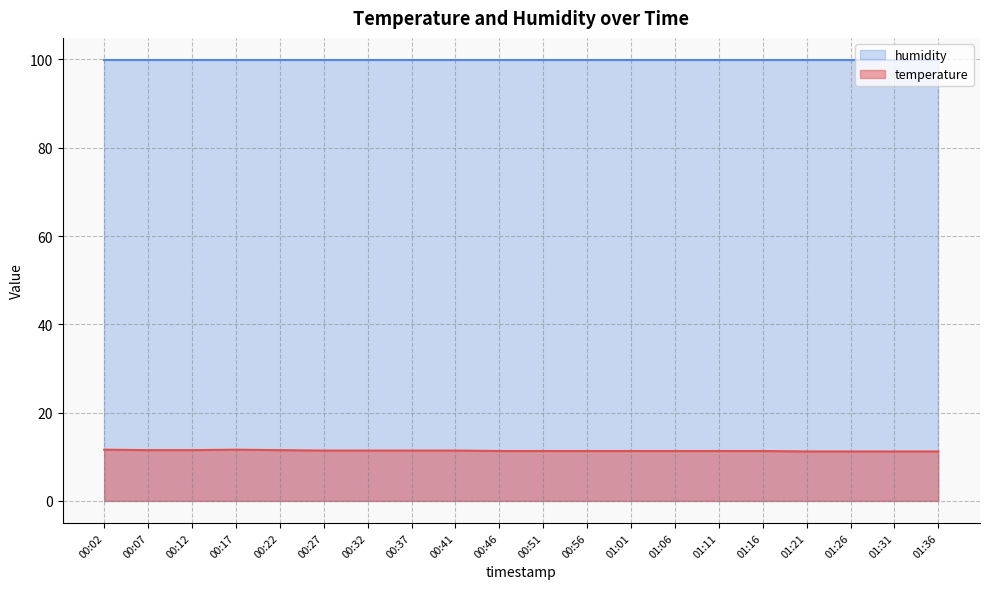

True or false: the data has more than 2 interior local peaks.

False